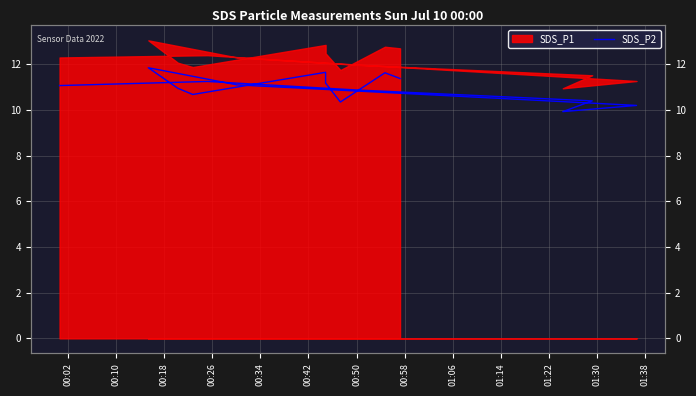

How many points are higher than both their immediate neighbors (excluding endpoints)?

4